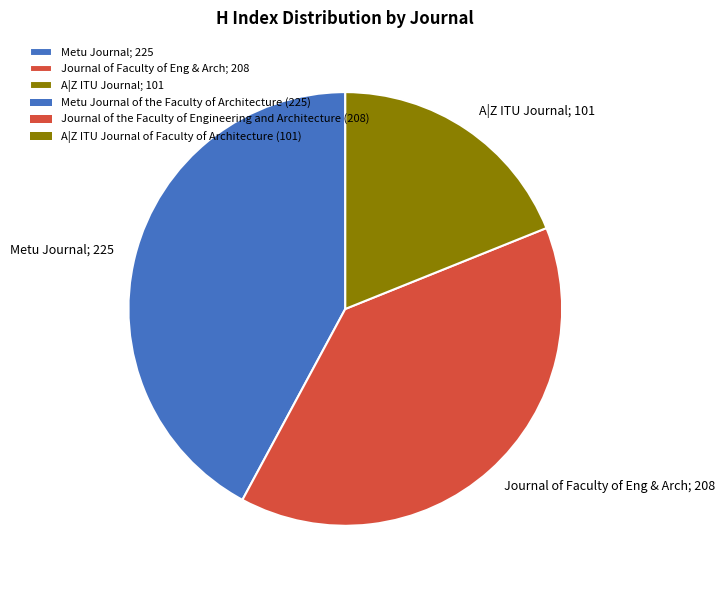

What is the ratio of the value at A|Z ITU Journal; 101 to the value at Metu Journal; 225?

0.4